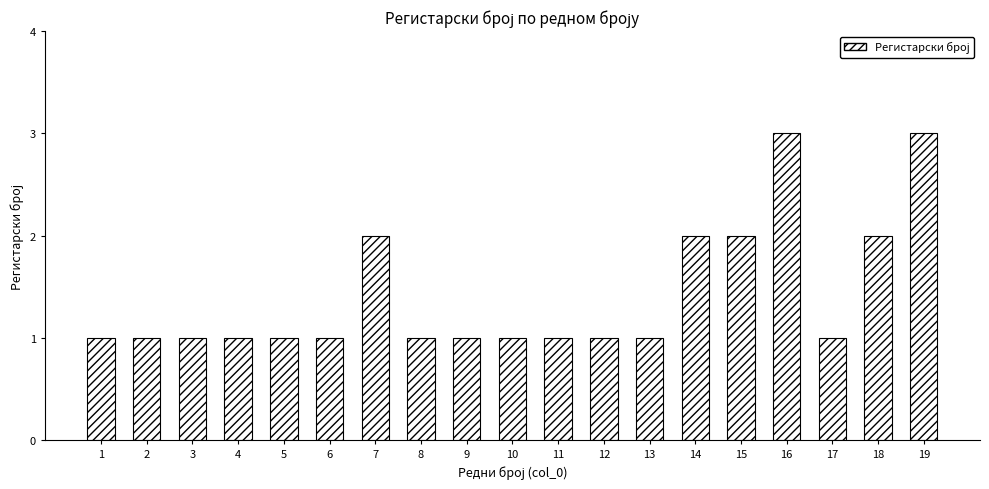

True or false: the data shows 0 at 3.

False